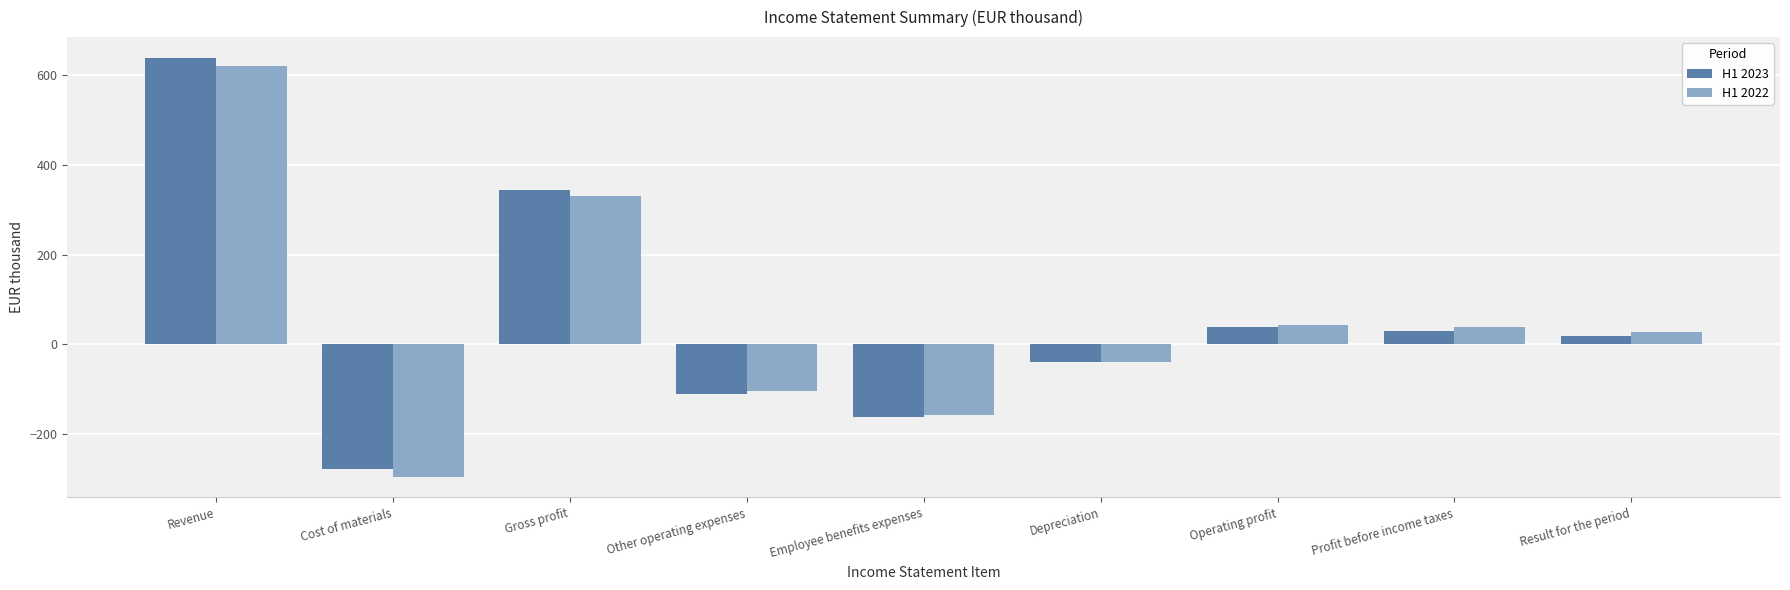

How many values in the H1 2023 series exceed 18?

5